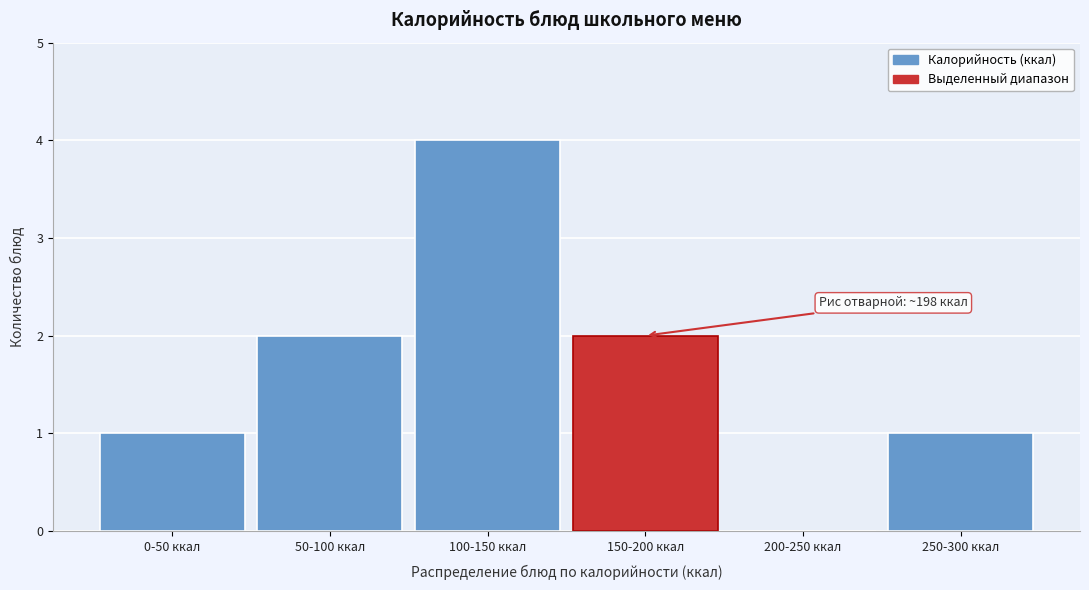

Reading left to right, transcribe all the data shown in this chart.

0-50 ккал=1	50-100 ккал=2	100-150 ккал=4	150-200 ккал=2	200-250 ккал=0	250-300 ккал=1